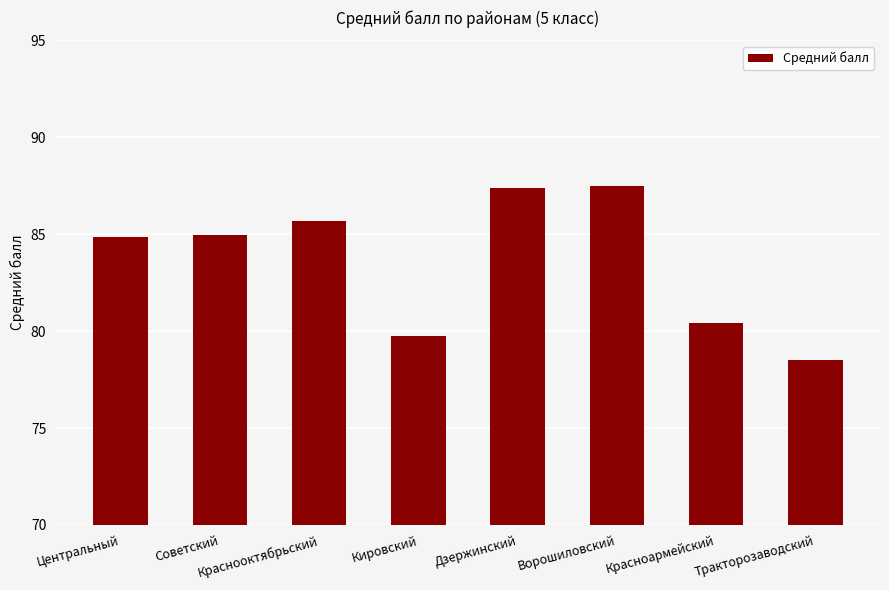

What value does the data have at Красноармейский?

80.4